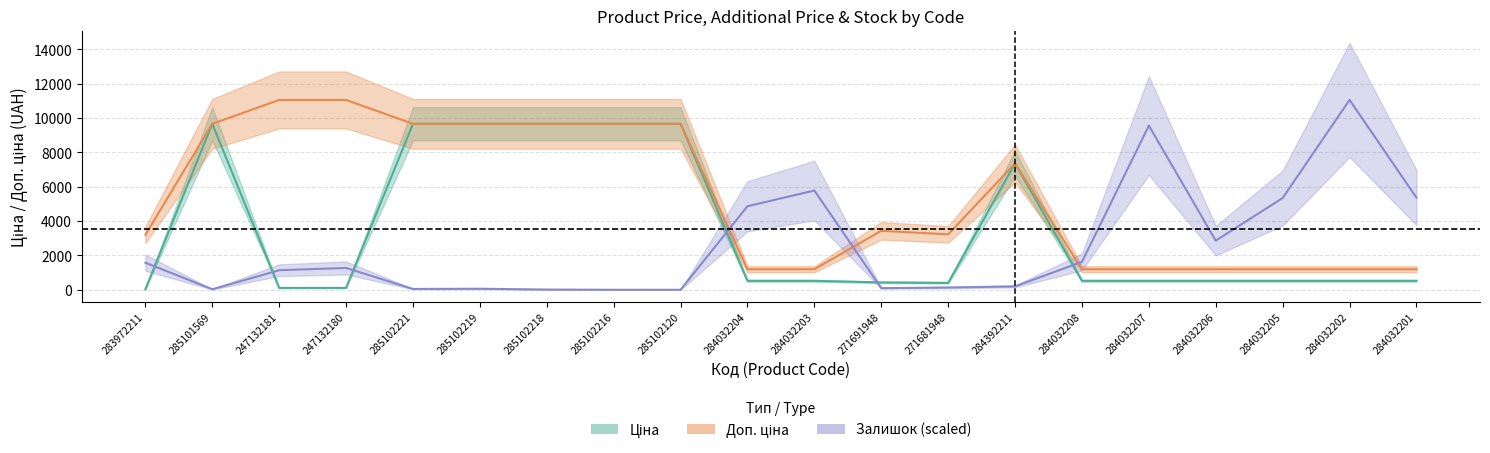

What is the average value of the Ціна series?

3530.6